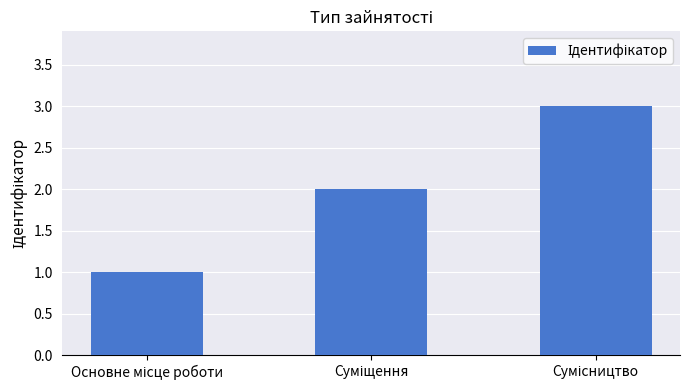

What is the maximum value shown in the chart?

3